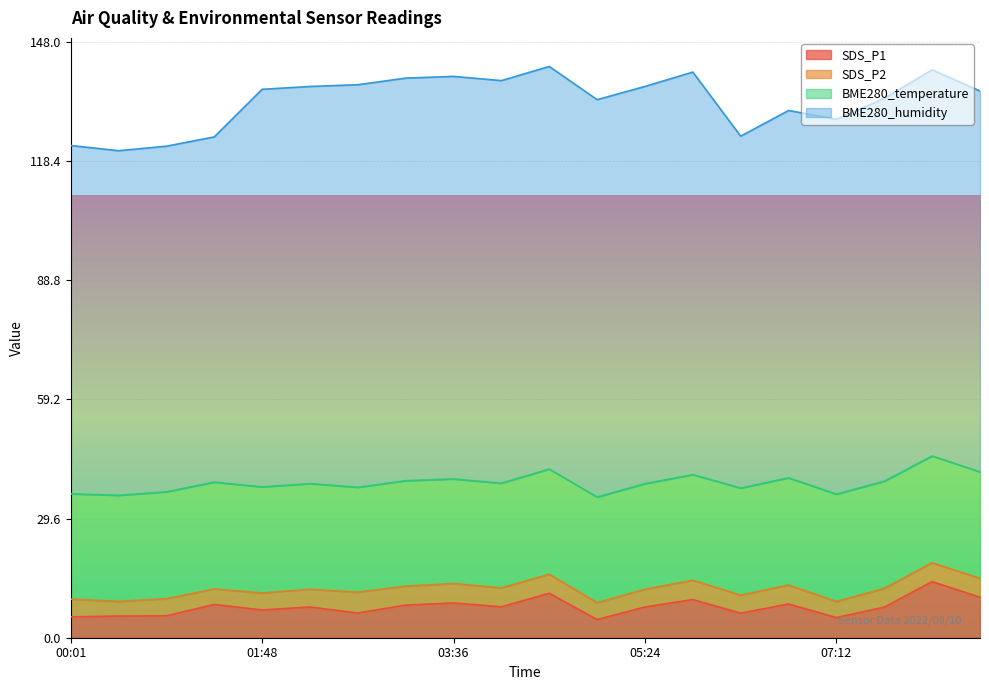

Reading left to right, list all the values displayed in this chart.

SDS_P1: 5.2	5.4	5.4	8.3	6.9	7.6	6.1	8.1	8.6	7.7	11.1	4.5	7.6	9.5	6.1	8.4	5.0	7.6	13.9	10.1
SDS_P2: 4.4	3.6	4.2	3.8	4.2	4.4	5.2	4.7	4.8	4.7	4.7	4.2	4.4	4.8	4.5	4.7	4.0	4.7	4.7	4.7
BME280_temperature: 26.2	26.3	26.6	26.6	26.3	26.2	26.1	26.2	26.0	26.0	26.1	26.2	26.2	26.2	26.6	26.6	26.7	26.6	26.5	26.4
BME280_humidity: 86.5	85.6	85.9	85.8	98.8	98.7	100.0	100.0	100.0	100.0	100.0	98.7	98.7	100.0	87.4	91.2	93.1	95.1	95.9	94.6